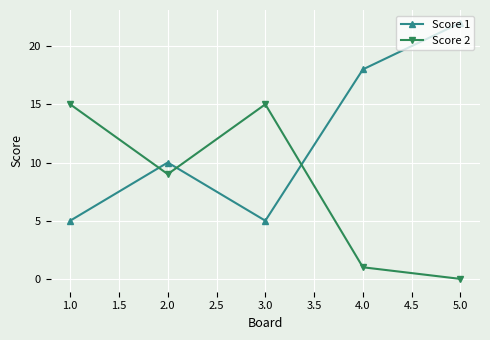

What is the difference between the second highest and second lowest values in the Score 1 series?

13